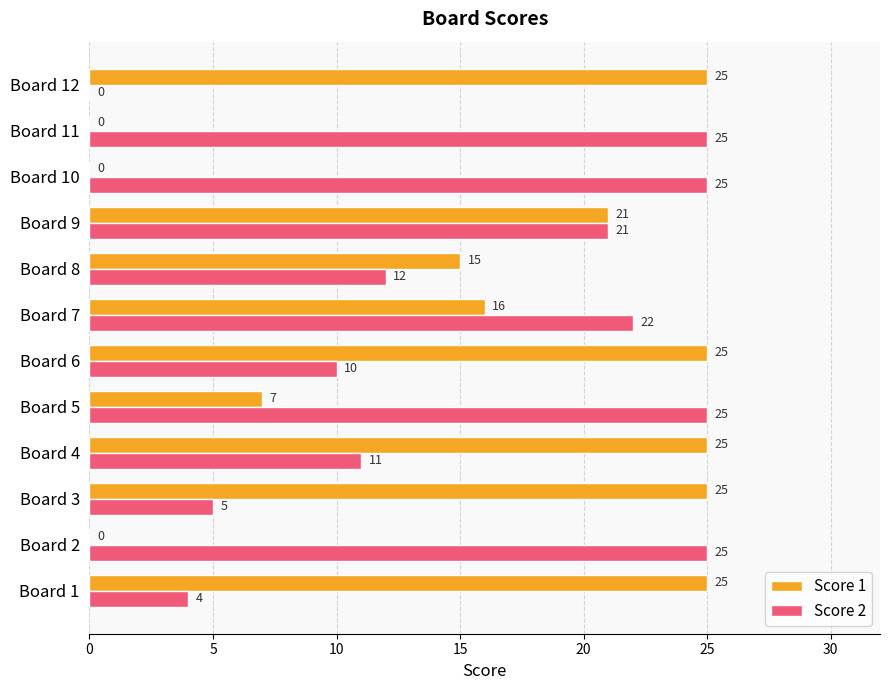

What is the average value of the Score 2 series?

15